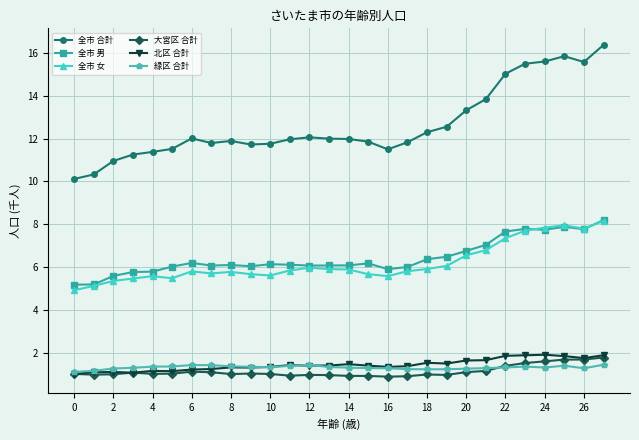

True or false: 緑区 合計 and 全市 女 cross at least once.

False